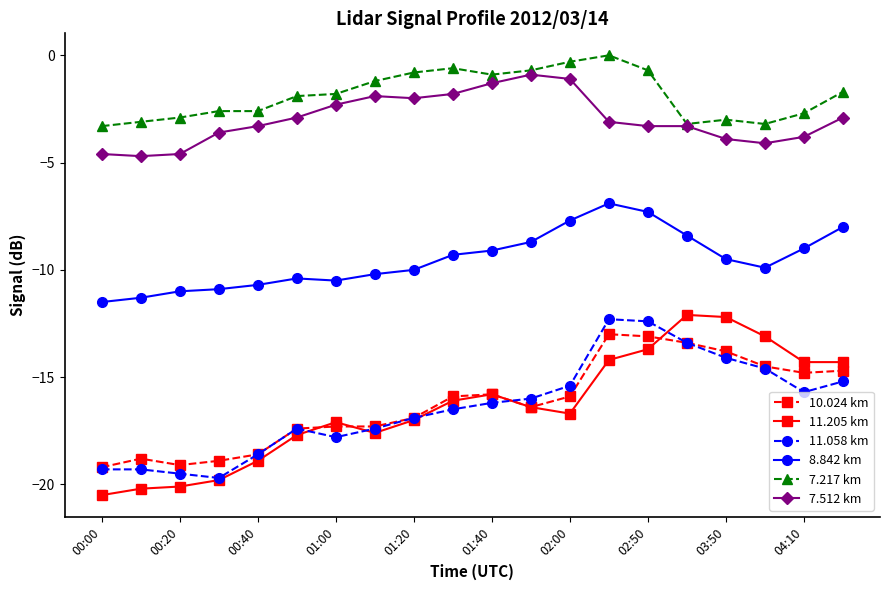

What are all the series names shown in the legend?

10.024 km, 11.205 km, 11.058 km, 8.842 km, 7.217 km, 7.512 km